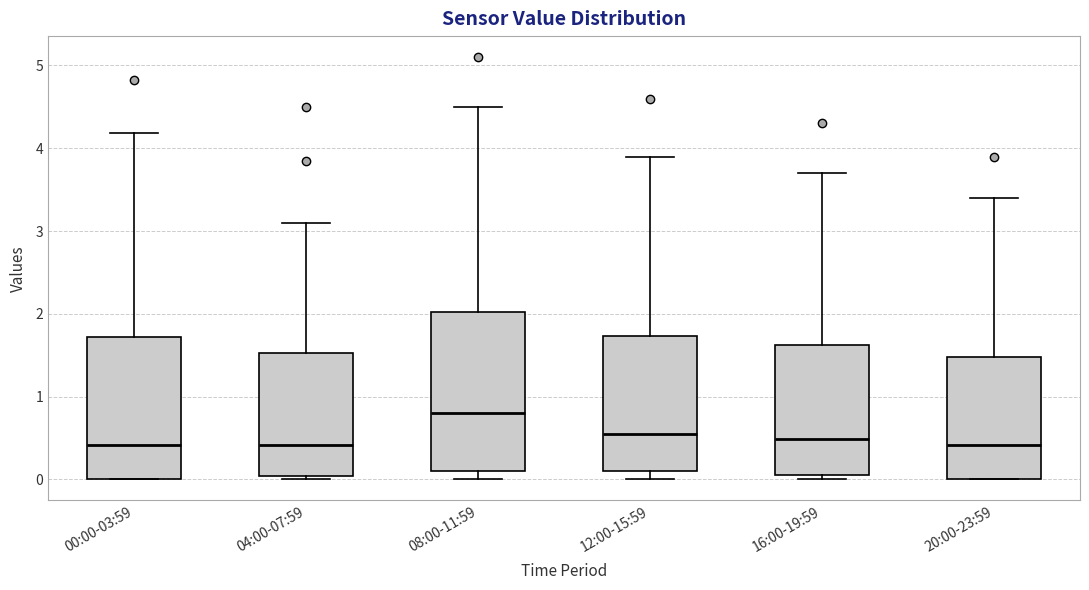

Which box's median line is the highest?

08:00-11:59